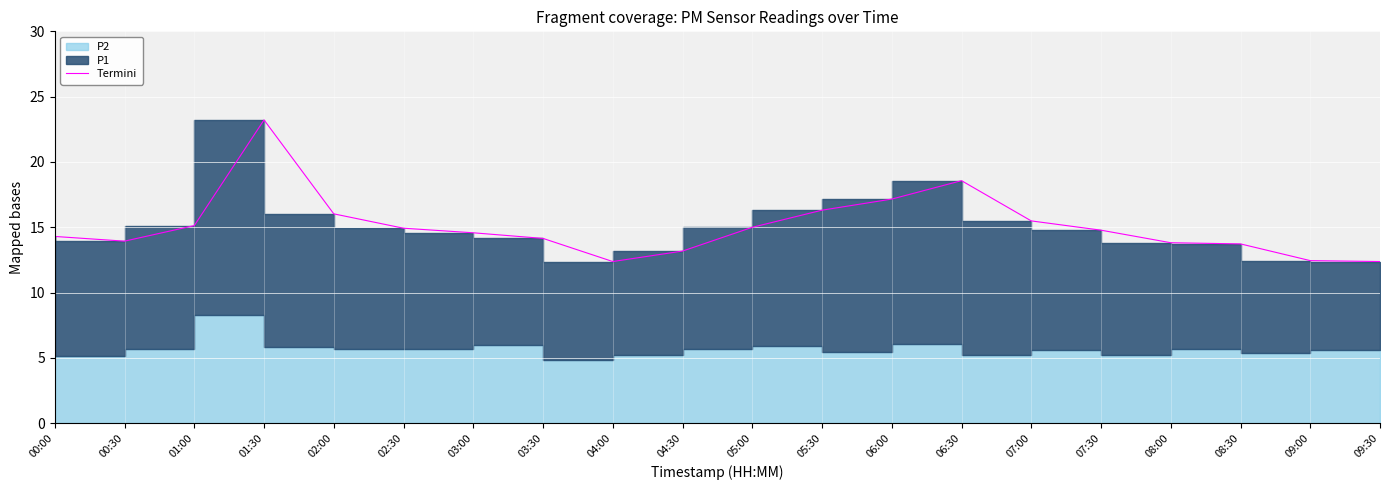

What is the difference between the maximum and minimum values?

10.8